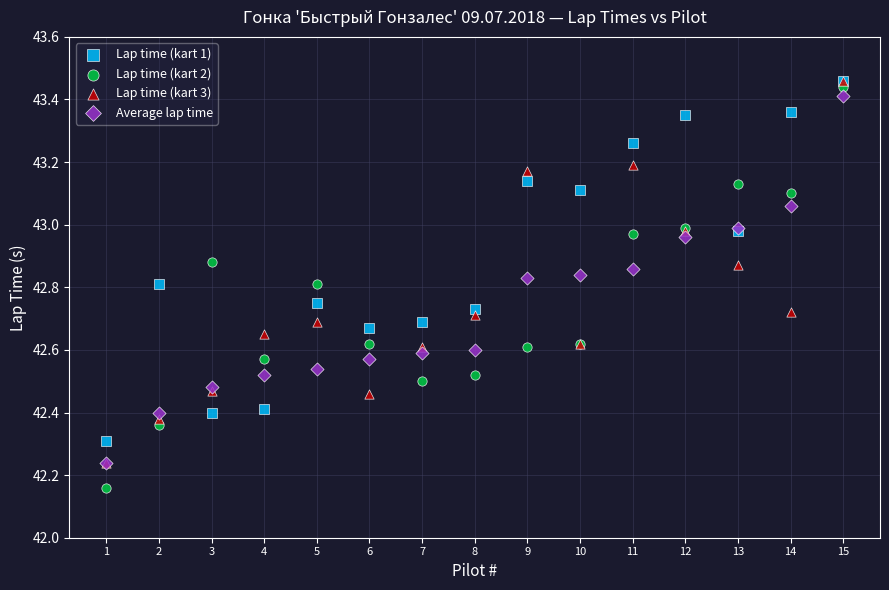

In the Lap time (kart 1) series, what Y value is closest to 42?

42.3